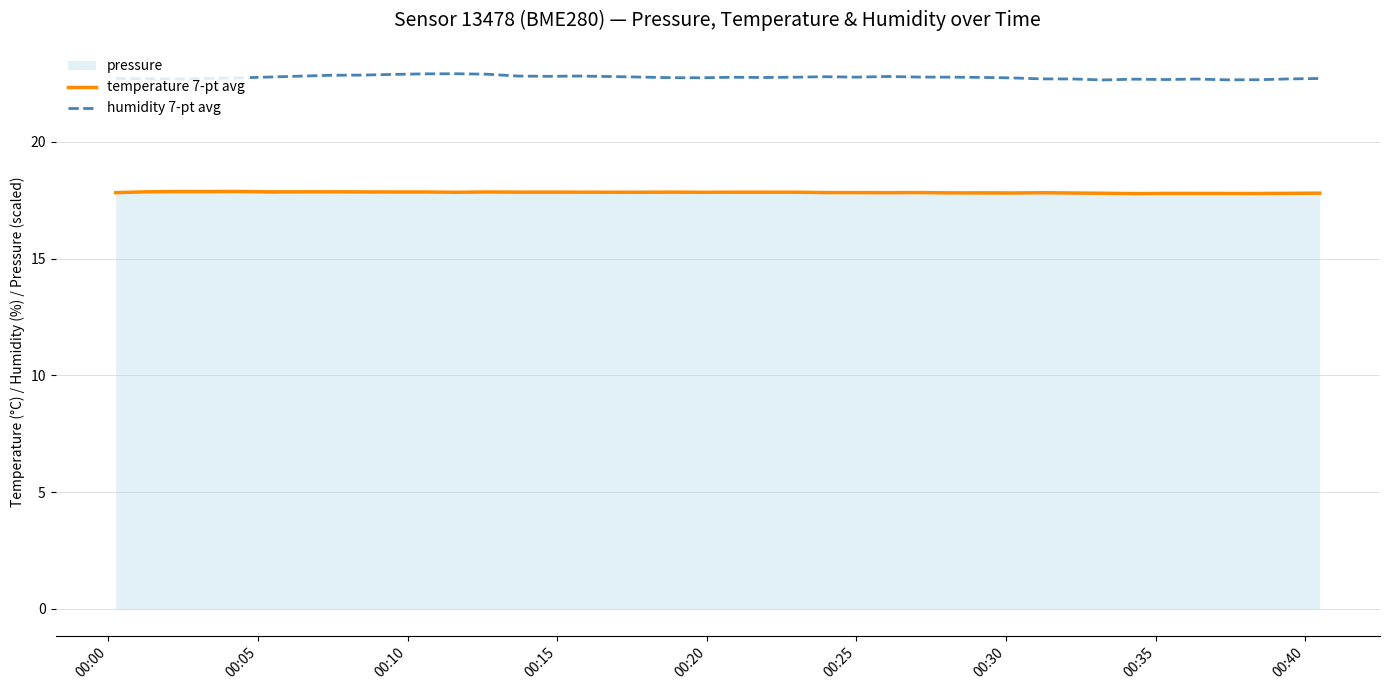

What is the minimum value shown in the chart?

17.7